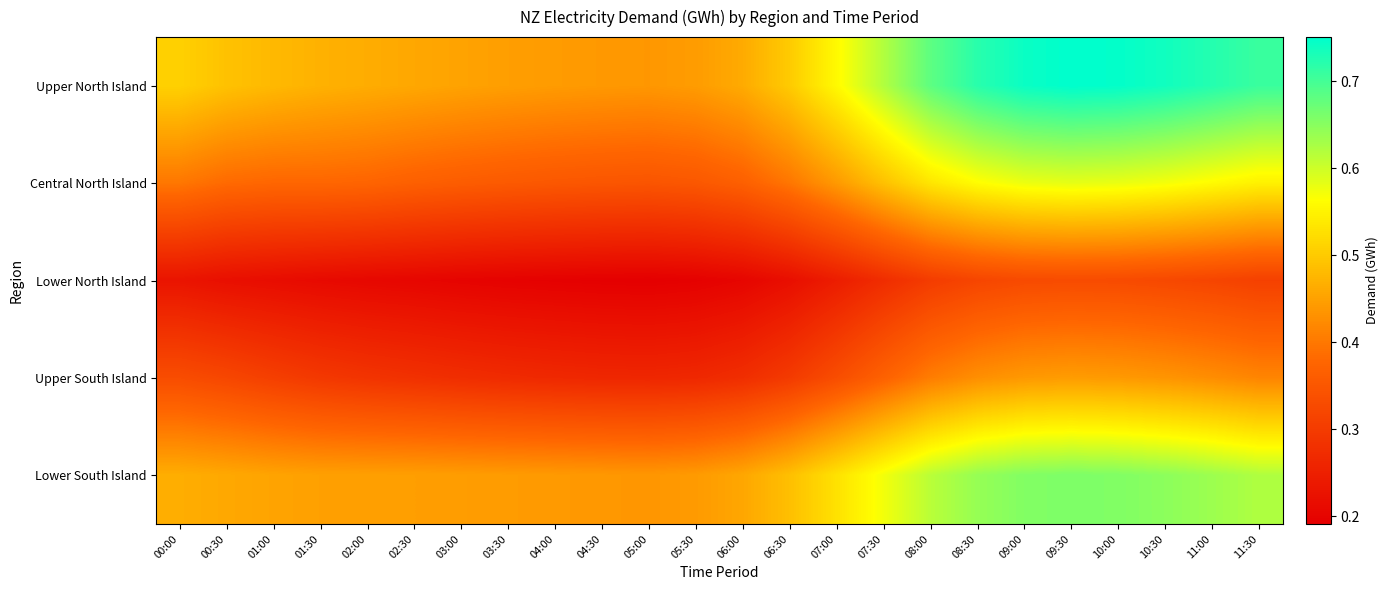

At 06:30, list the series in order from smallest to largest.

Lower North Island, Upper South Island, Central North Island, Lower South Island, Upper North Island